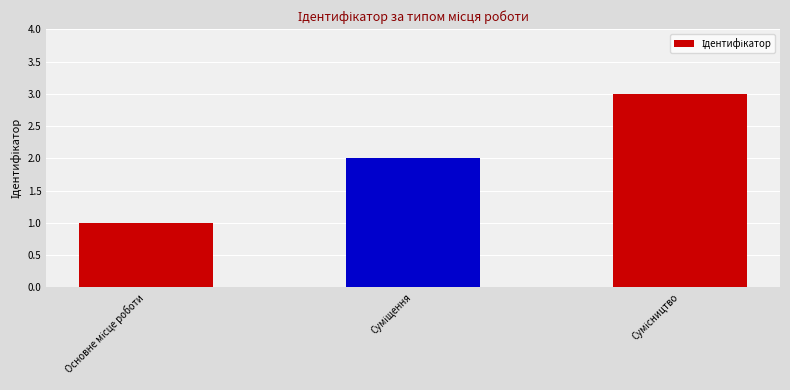

What is the minimum value shown in the chart?

1